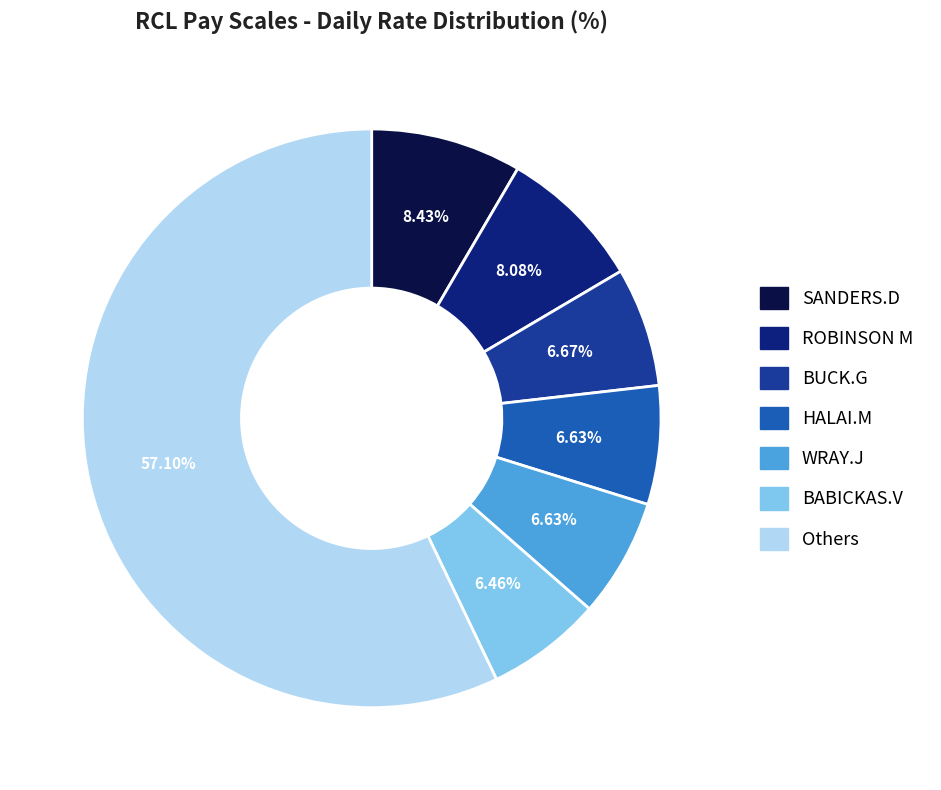

The BUCK.G slice represents 12% of the pie. True or false?

False